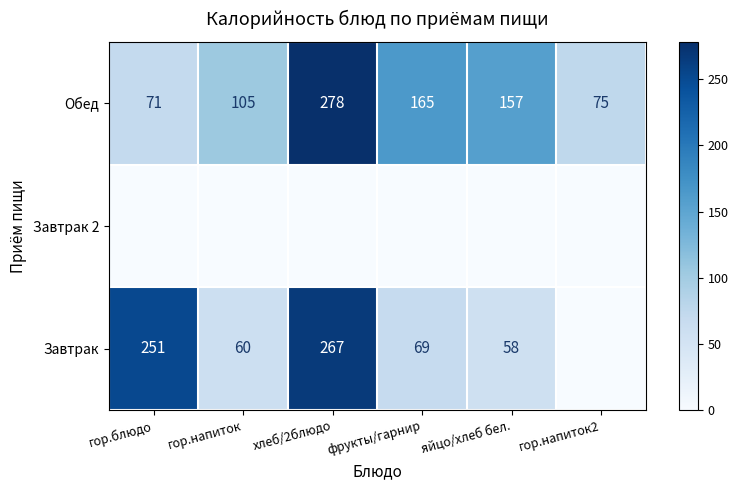

Where is Обед nearest to the value 174?

фрукты/гарнир